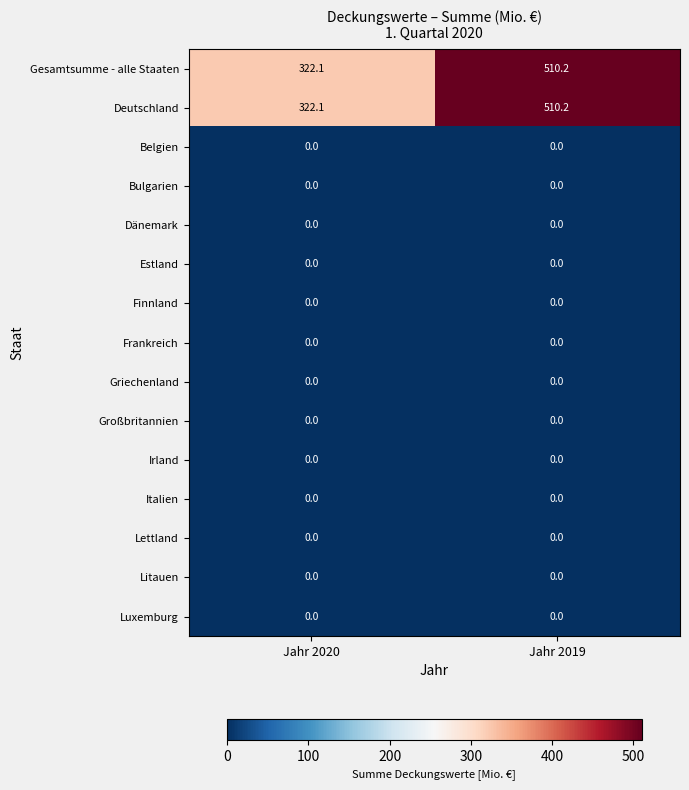

At which category is the sum across all series the highest?

Jahr 2019